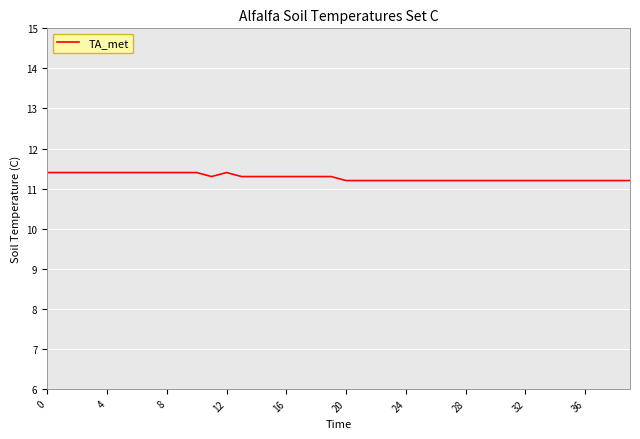

What is the smallest value displayed?

11.2